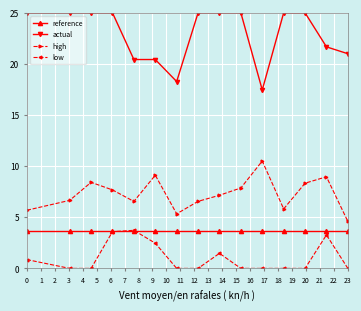

True or false: high and low cross at least once.

False